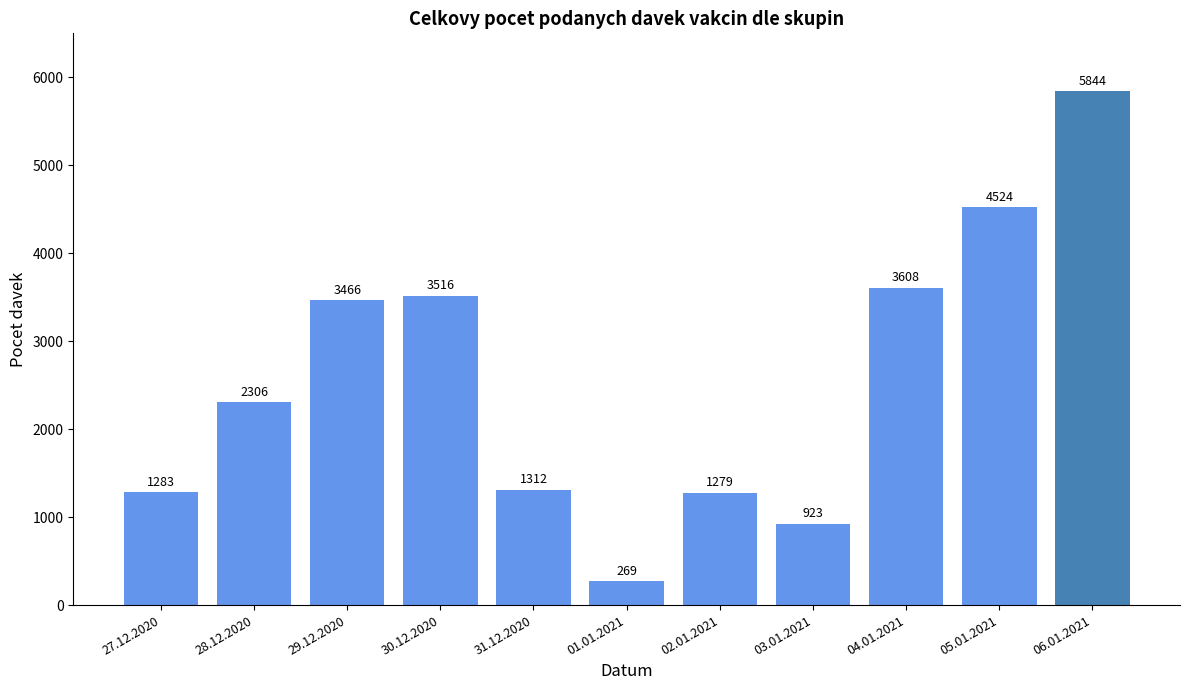

The value at 27.12.2020 is 1283. True or false?

True